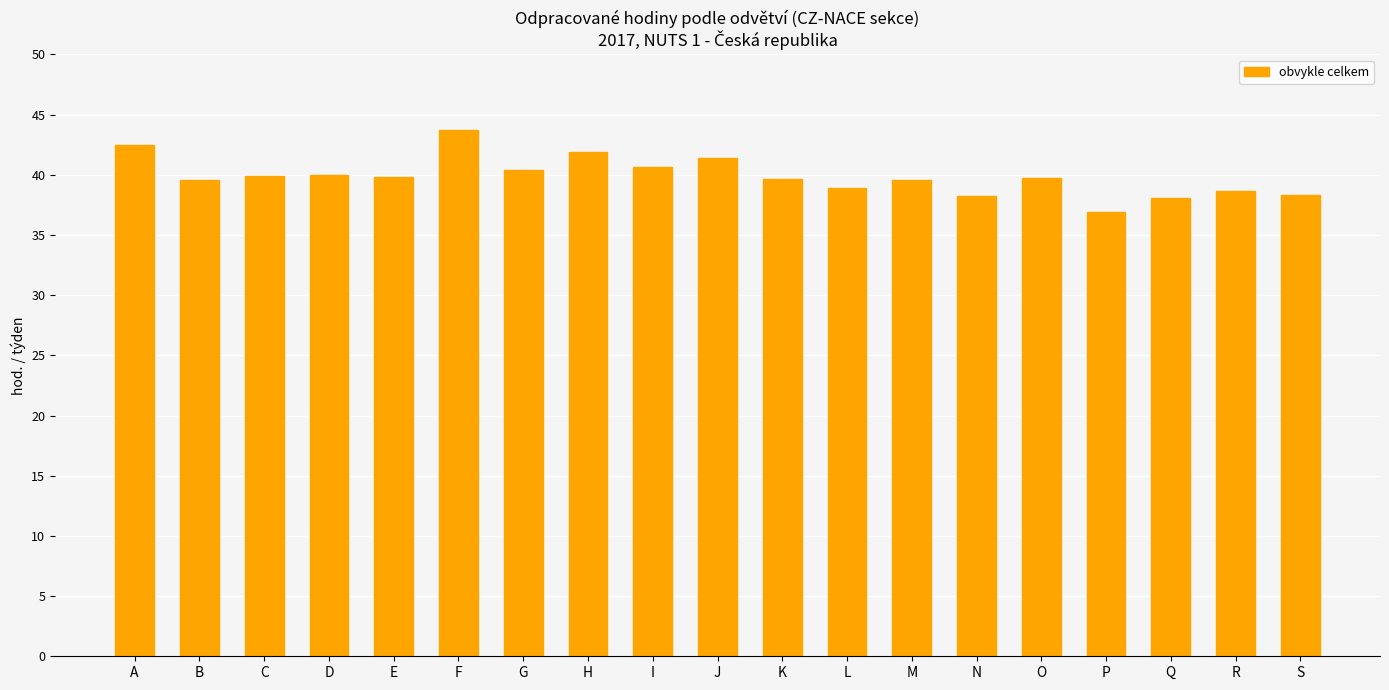

What is the value of the 16th bar from the left?

36.9